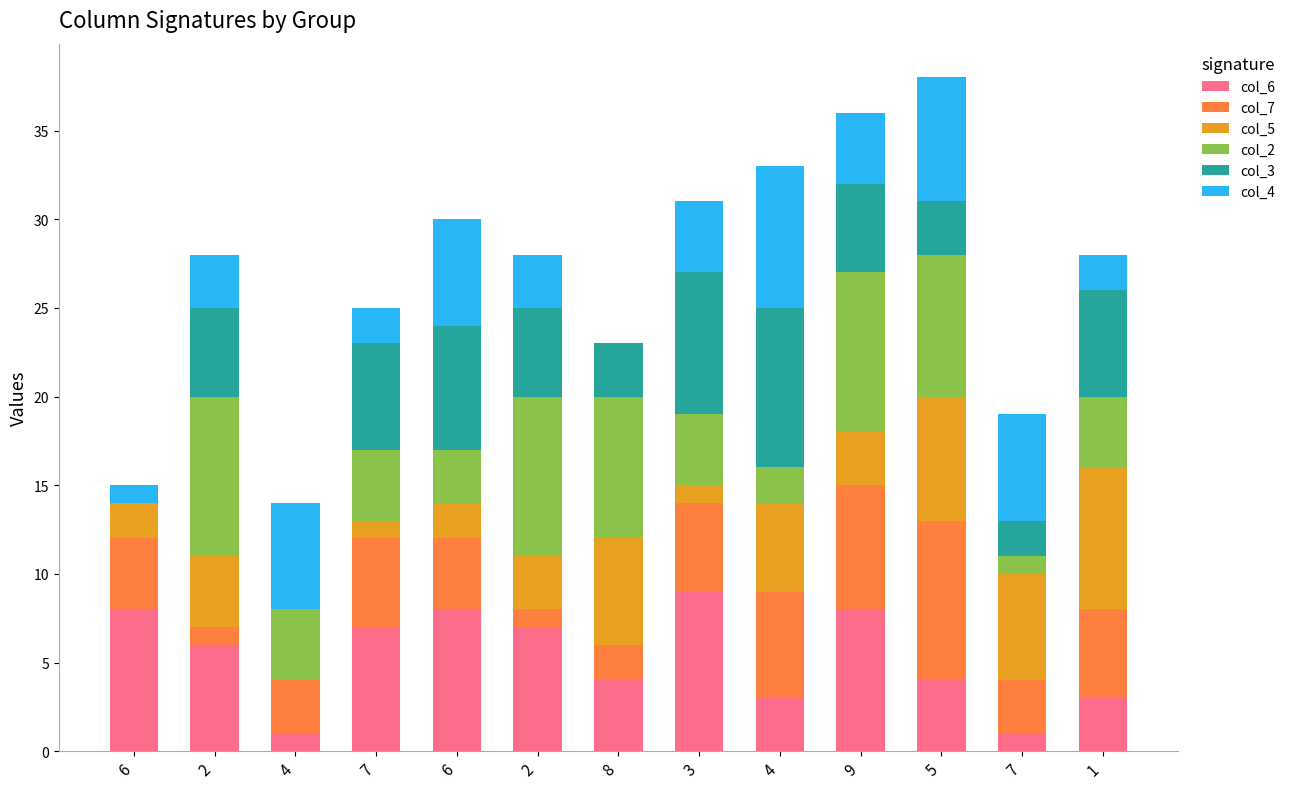

What are all the series names shown in the legend?

col_6, col_7, col_5, col_2, col_3, col_4